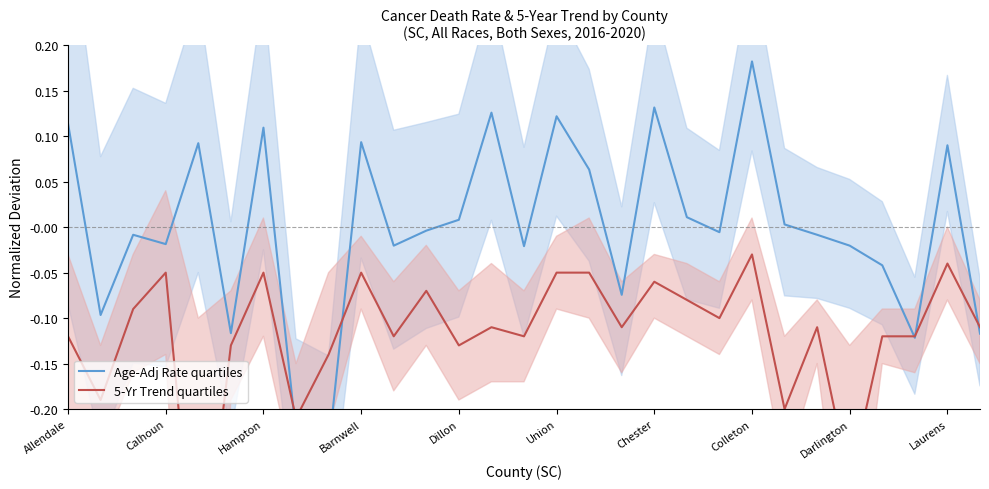

Is the value of 5-Yr Trend quartiles at 10 greater than the value of Age-Adj Rate quartiles at 16?

No